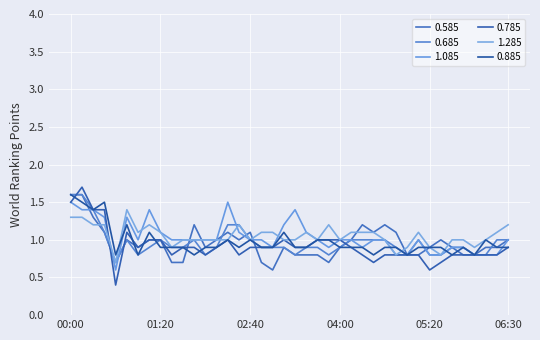

At which category is the sum across all series the highest?

00:00